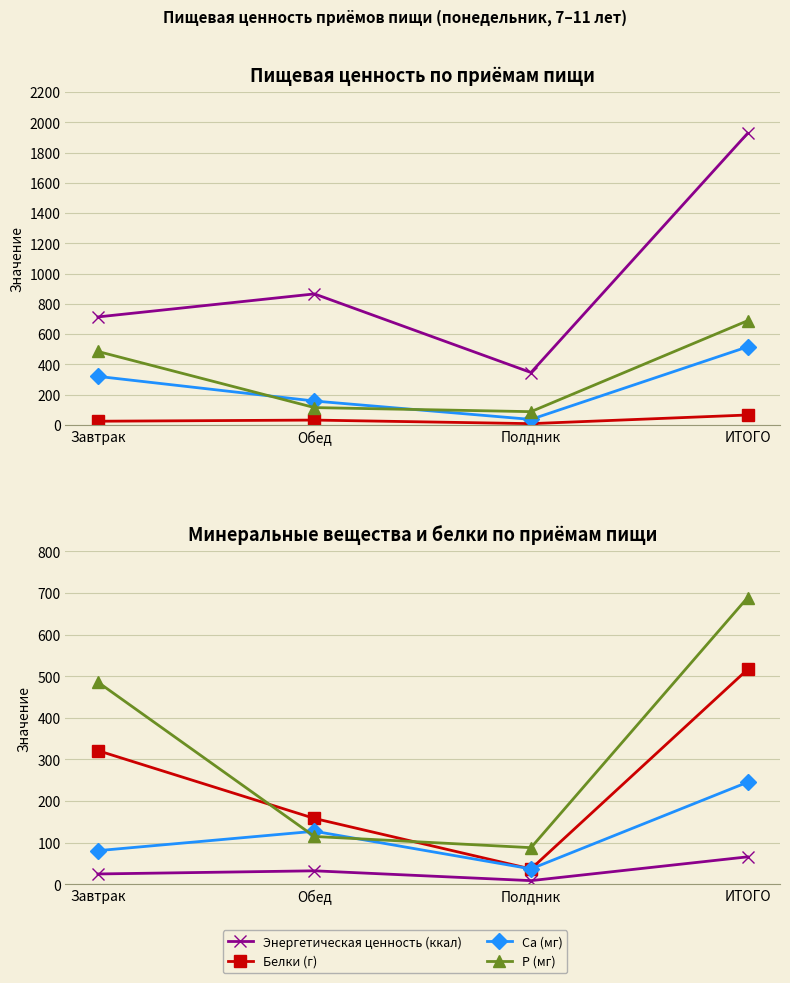

What is the difference between the Белки (г) values at Обед and ИТОГО?

33.6